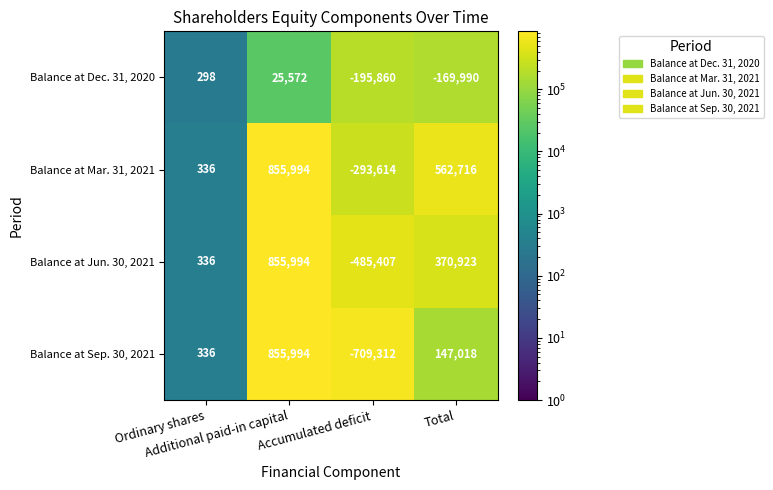

What is the maximum value for Balance at Sep. 30, 2021?

855994